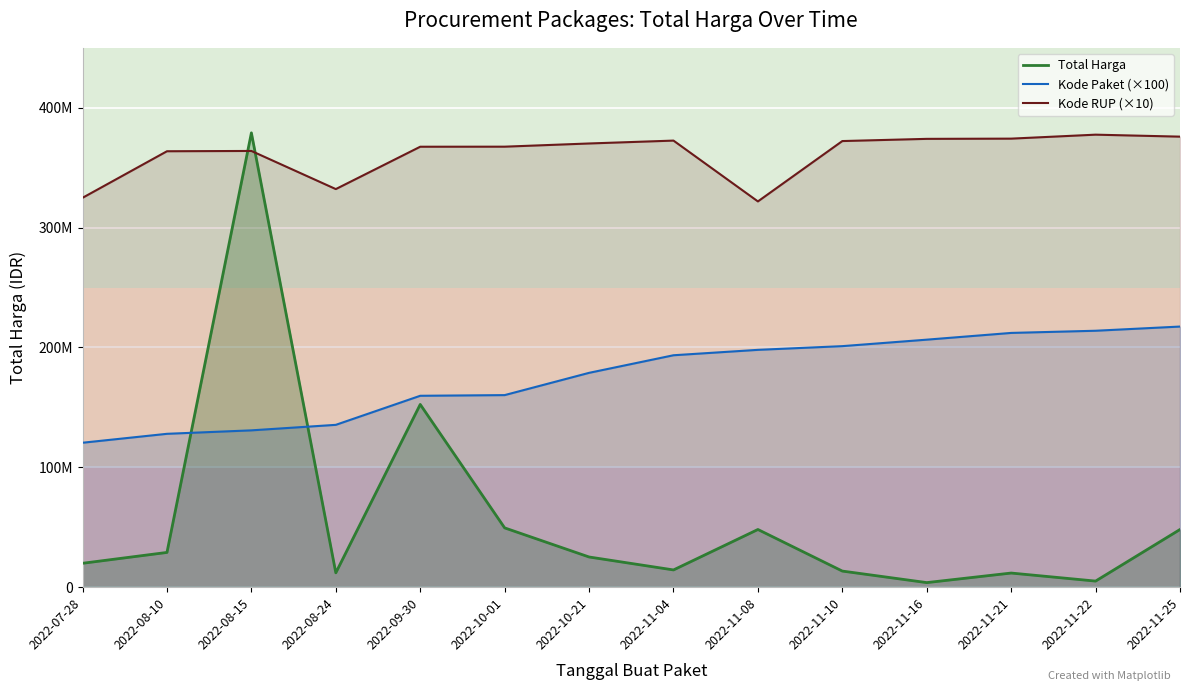

How many data points in Total Harga are less than 25200000?

7